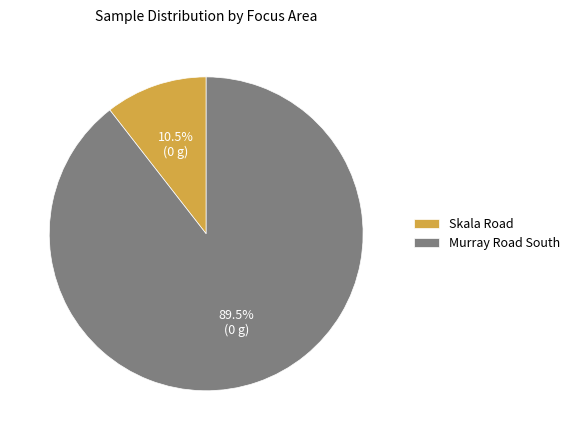

The Murray Road South slice represents 99% of the pie. True or false?

False